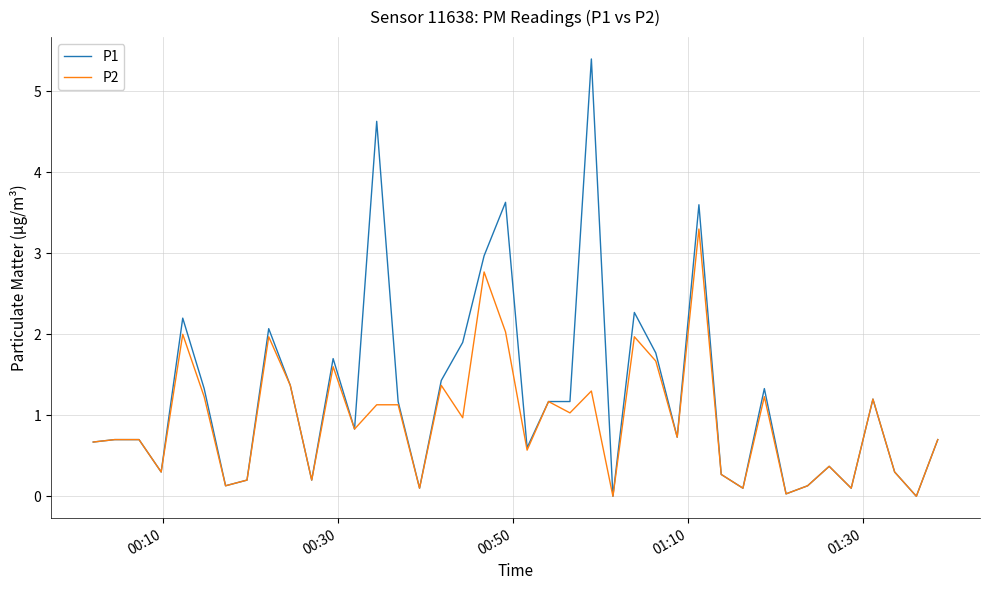

What is the greatest value displayed?

5.4